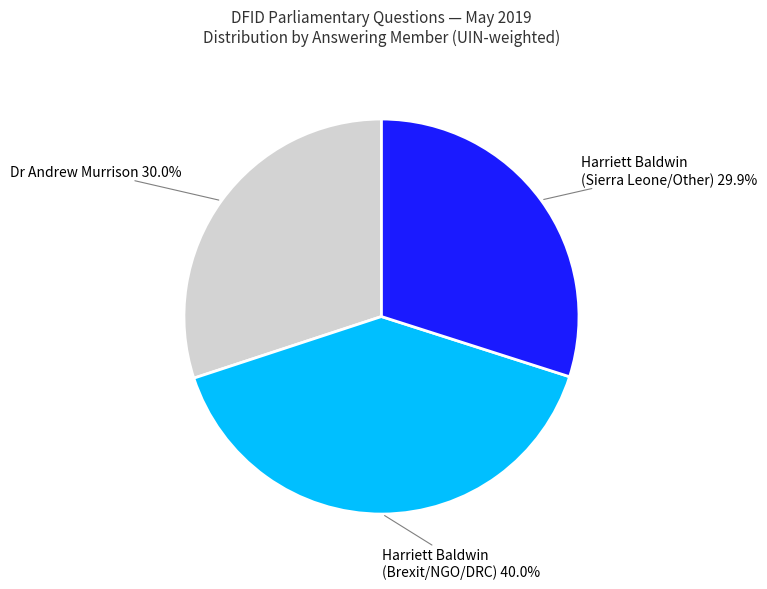

Count the number of slices in the pie.

3